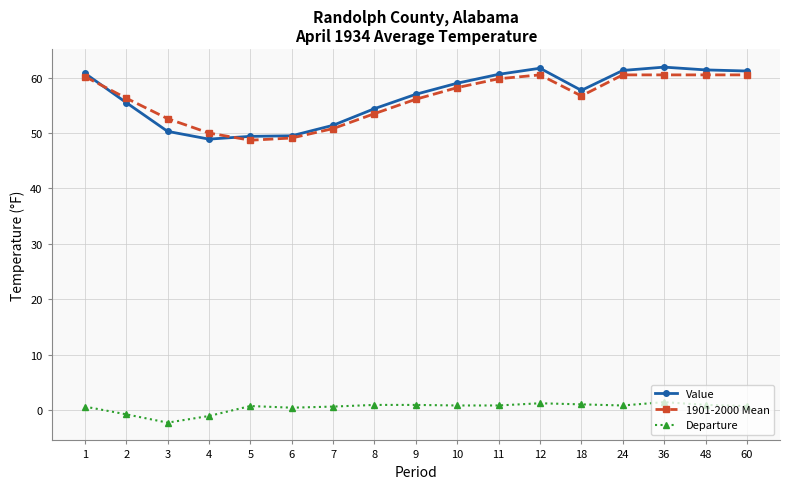

What is the minimum value shown in the chart?

-2.3